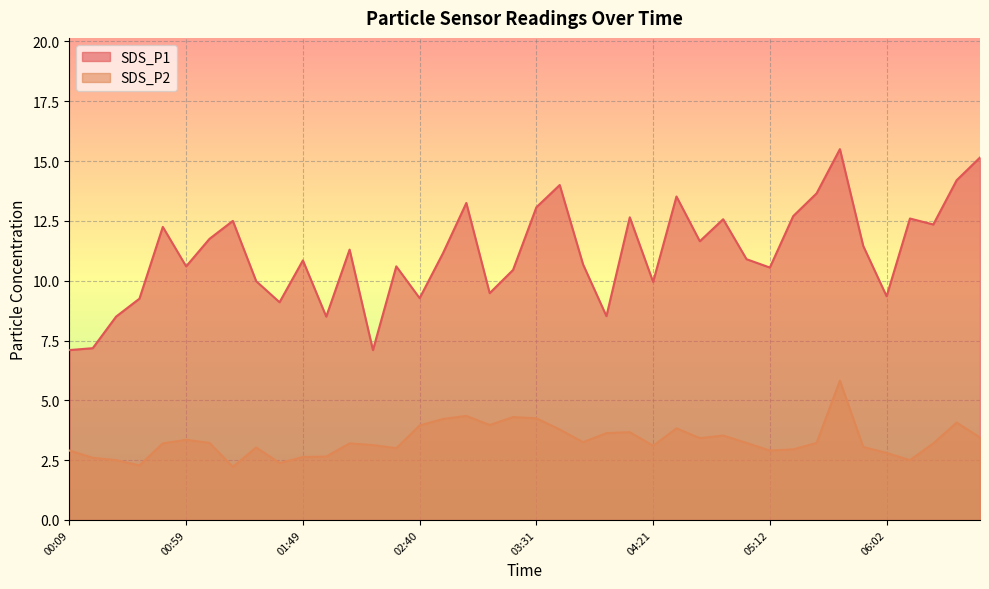

True or false: SDS_P2 and SDS_P1 cross at least once.

False